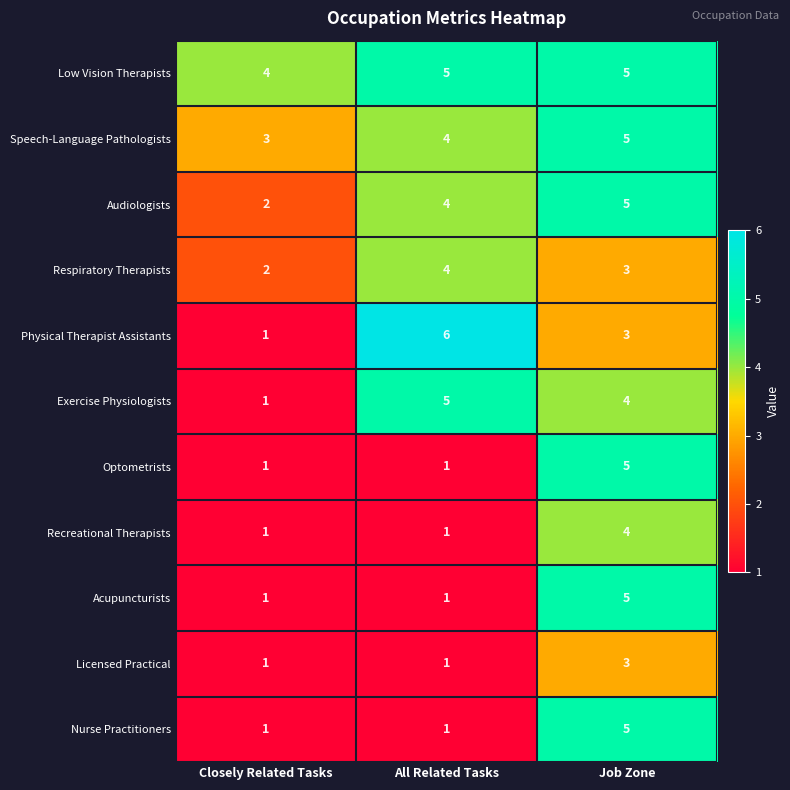

Is the value of Recreational Therapists at All Related Tasks greater than the value of Audiologists at Closely Related Tasks?

No